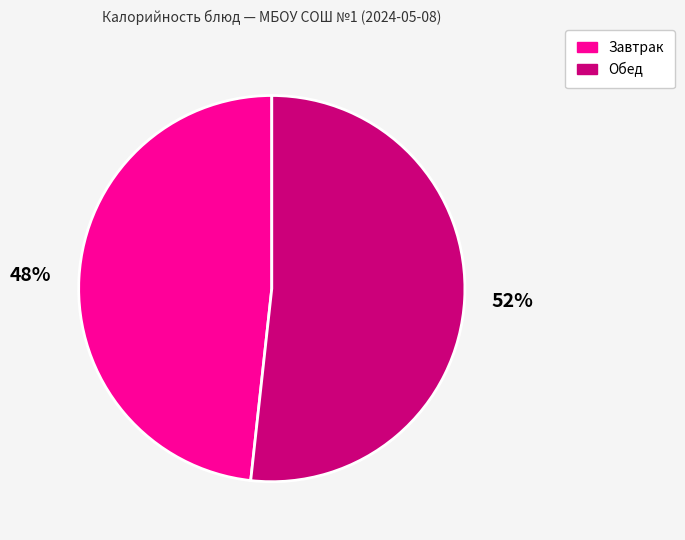

Is there a majority slice in this chart?

Yes